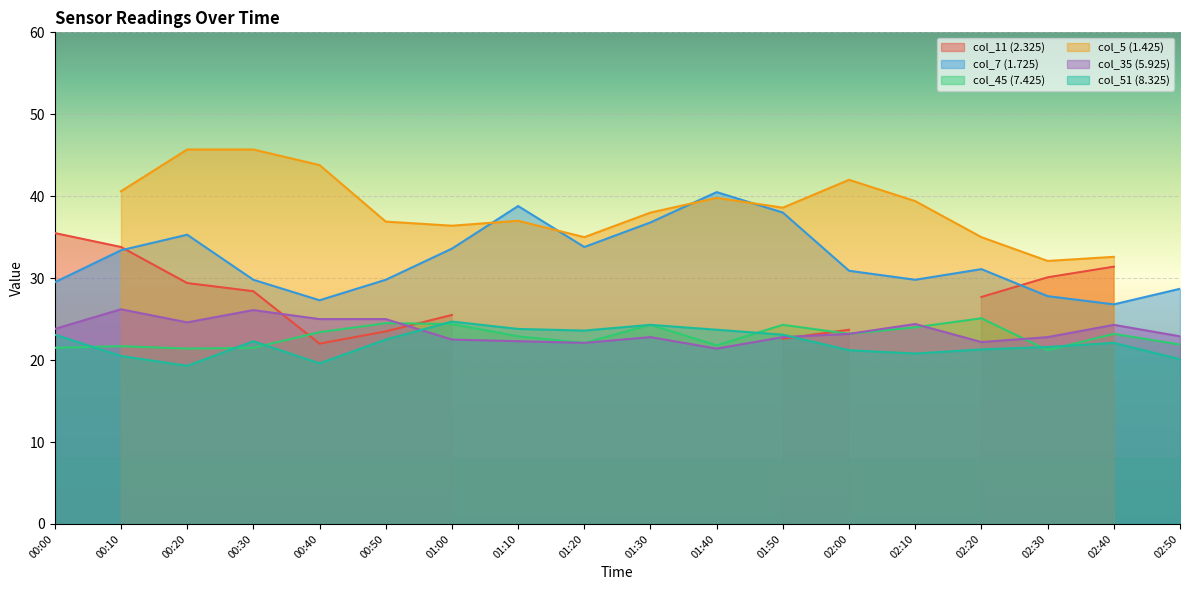

Which category has the lowest value across all series?

00:20